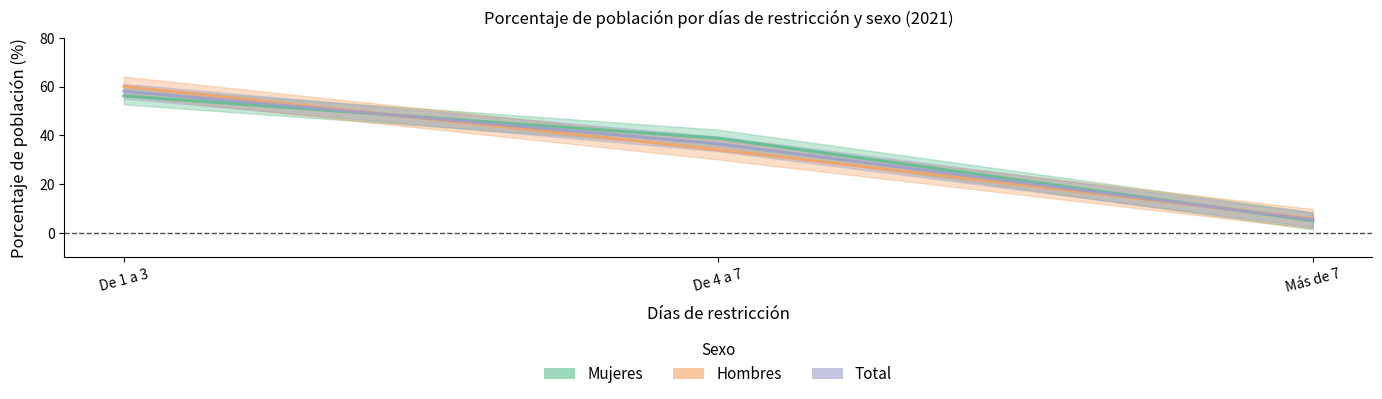

How many distinct data groups are displayed?

3